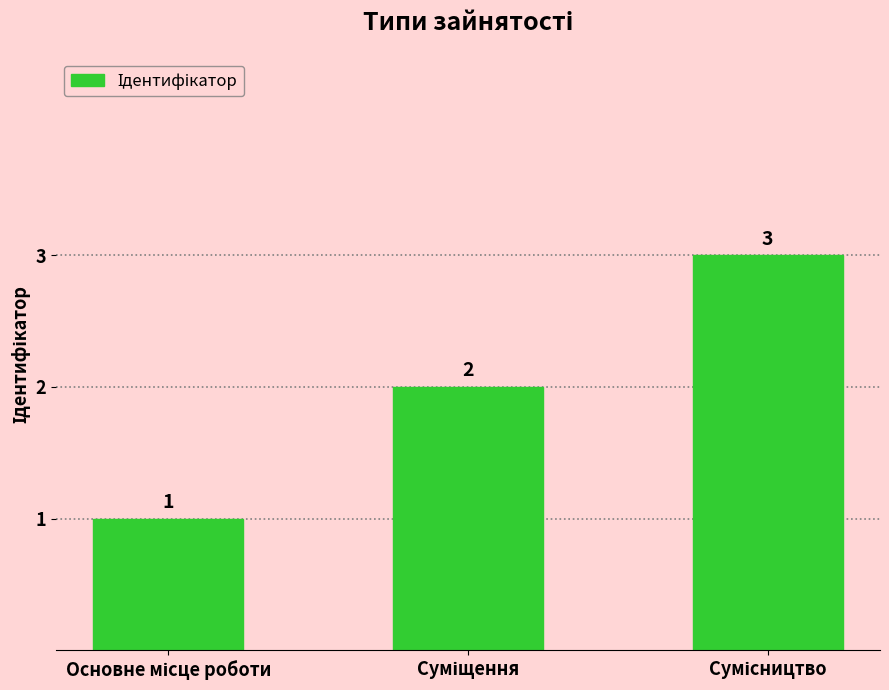

How many values are below 2?

1